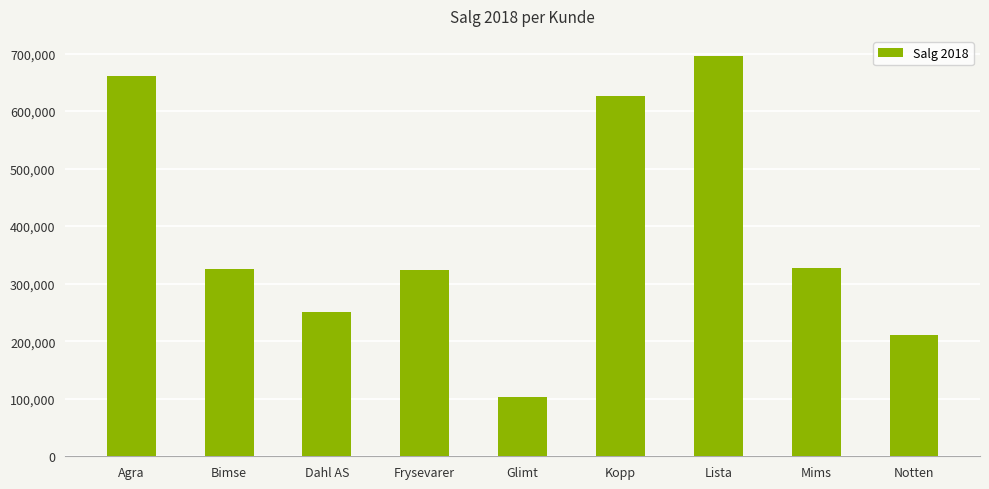

What is the approximate value at Glimt, to the nearest 50?

103000